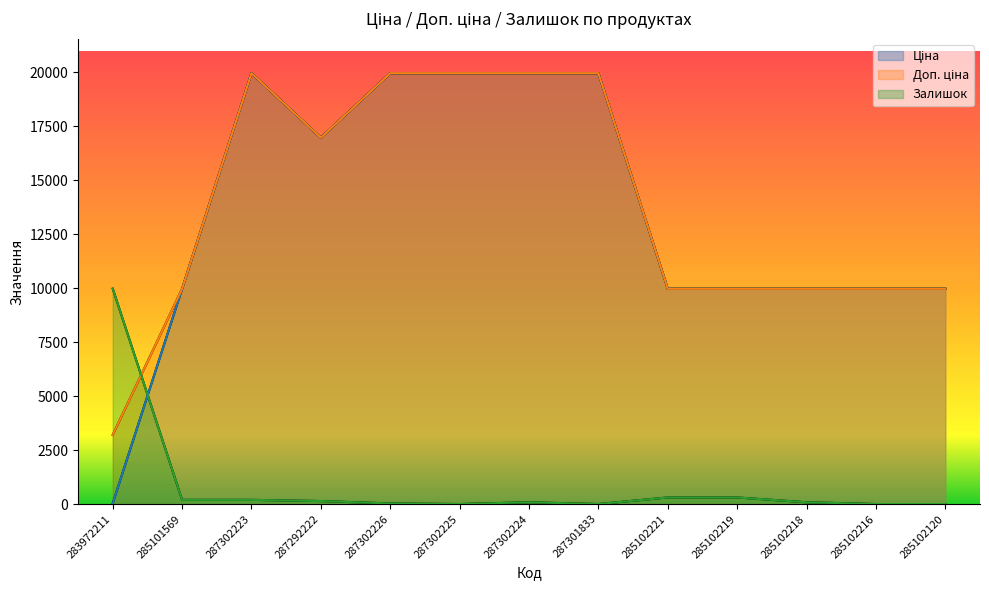

What is the label of the 6th point from the right?

287301833